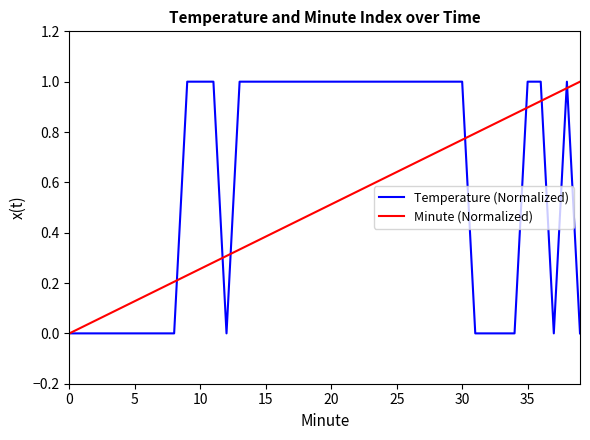

Which series has the largest total across all categories?

Temperature (Normalized)